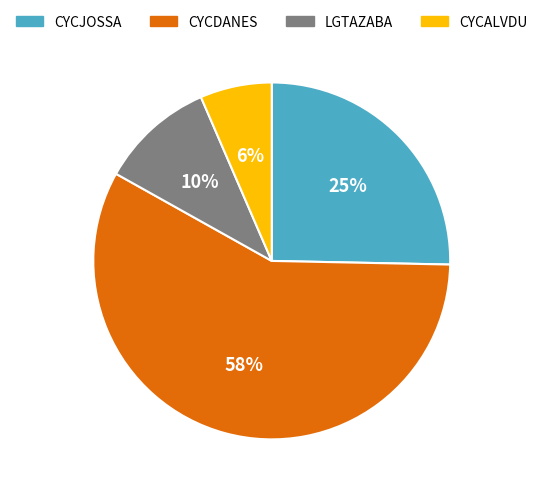

Which category has the biggest portion of the pie?

CYCDANES